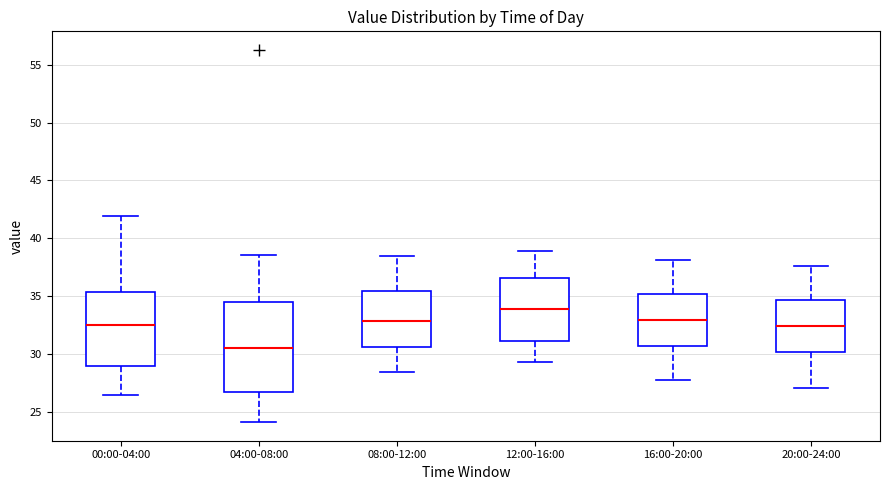

Reading left to right, transcribe this box plot: for each box, give where its median line is, the range the box spans, and where its two whiskers end, as read against the y-axis. The values are not printed on the chart, so give them approximately, as read against the axis.

00:00-04:00: median 32.5, box 29.0 to 35.5, whiskers 26.5 to 42.0
04:00-08:00: median 30.5, box 26.5 to 34.5, whiskers 24.0 to 38.5
08:00-12:00: median 33.0, box 30.5 to 35.5, whiskers 28.5 to 38.5
12:00-16:00: median 34.0, box 31.0 to 36.5, whiskers 29.5 to 39.0
16:00-20:00: median 33.0, box 30.5 to 35.0, whiskers 28.0 to 38.0
20:00-24:00: median 32.5, box 30.0 to 34.5, whiskers 27.0 to 37.5